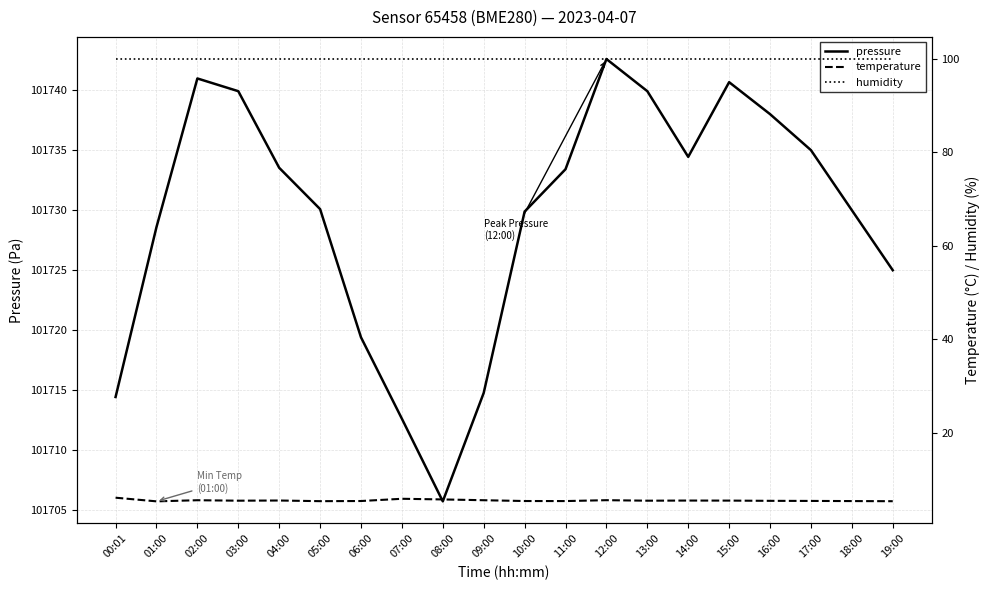

What is the label of the 10th point from the left?

09:00